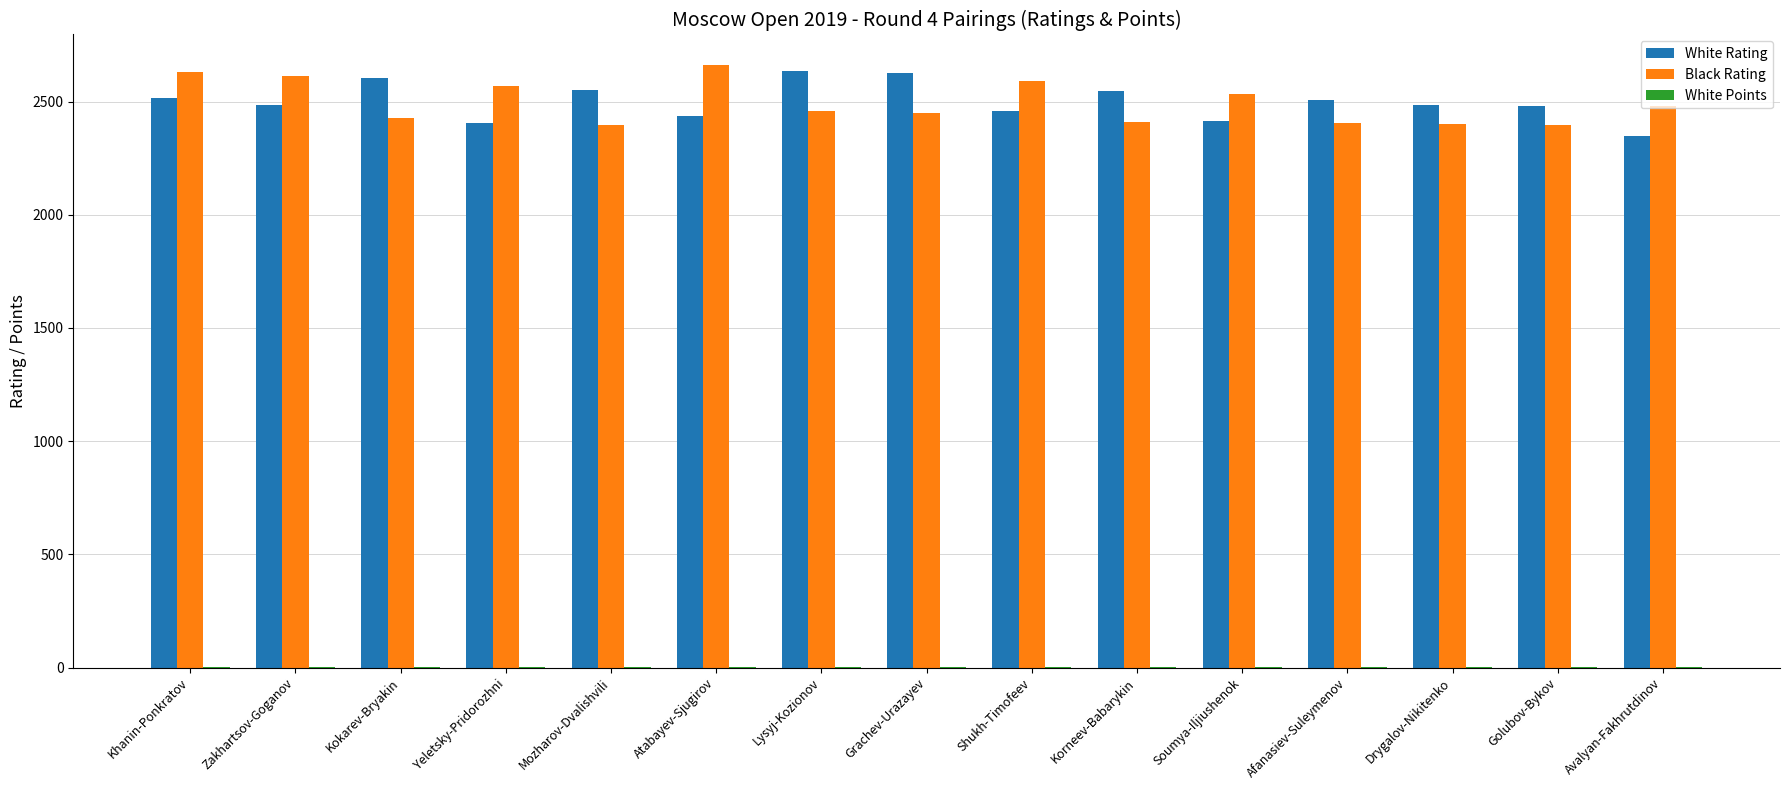

What is the maximum value shown in the chart?

2663.0